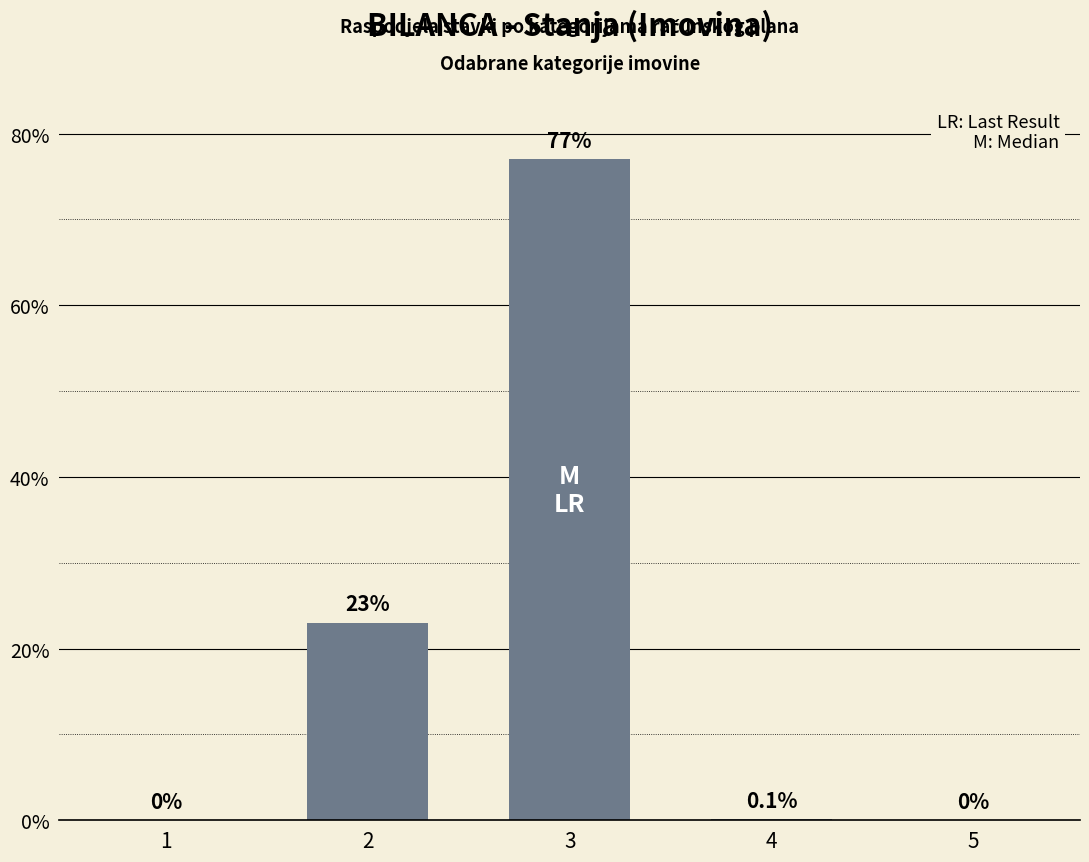

Read the value at 2.

23.0